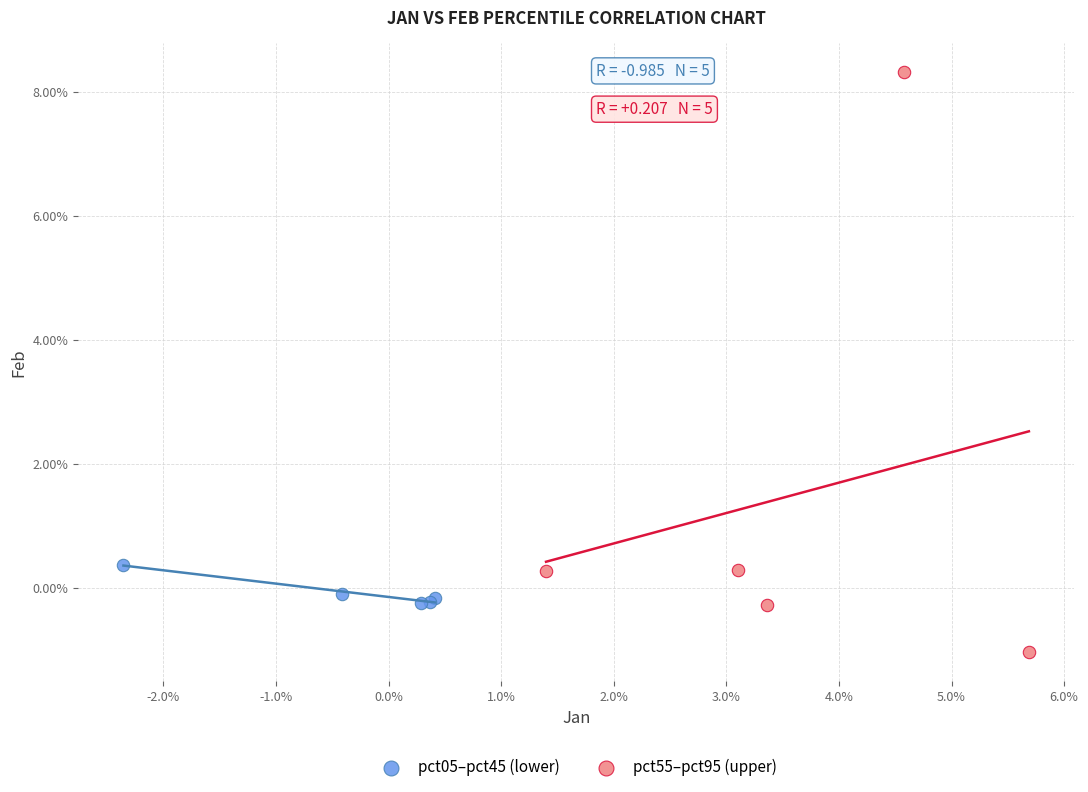

Which series has the largest Y range (max minus min)?

pct55–pct95 (upper)